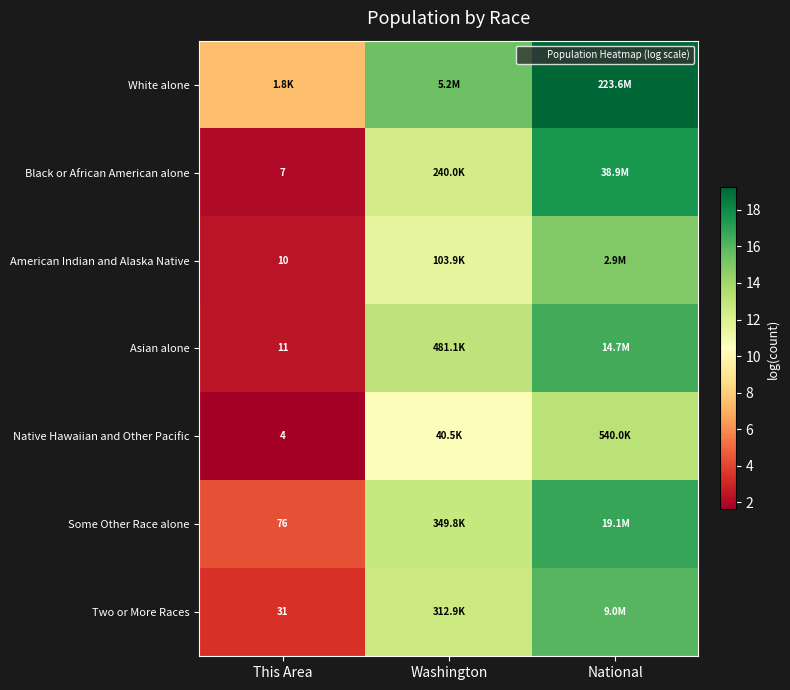

Count the number of categories in the chart.

3